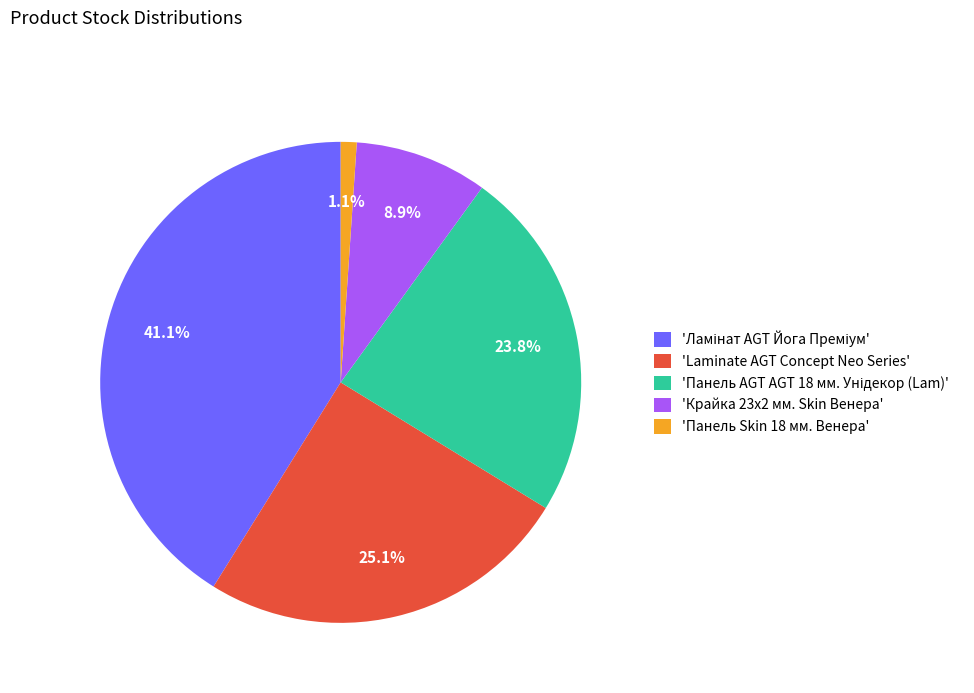

Count the number of slices in the pie.

5